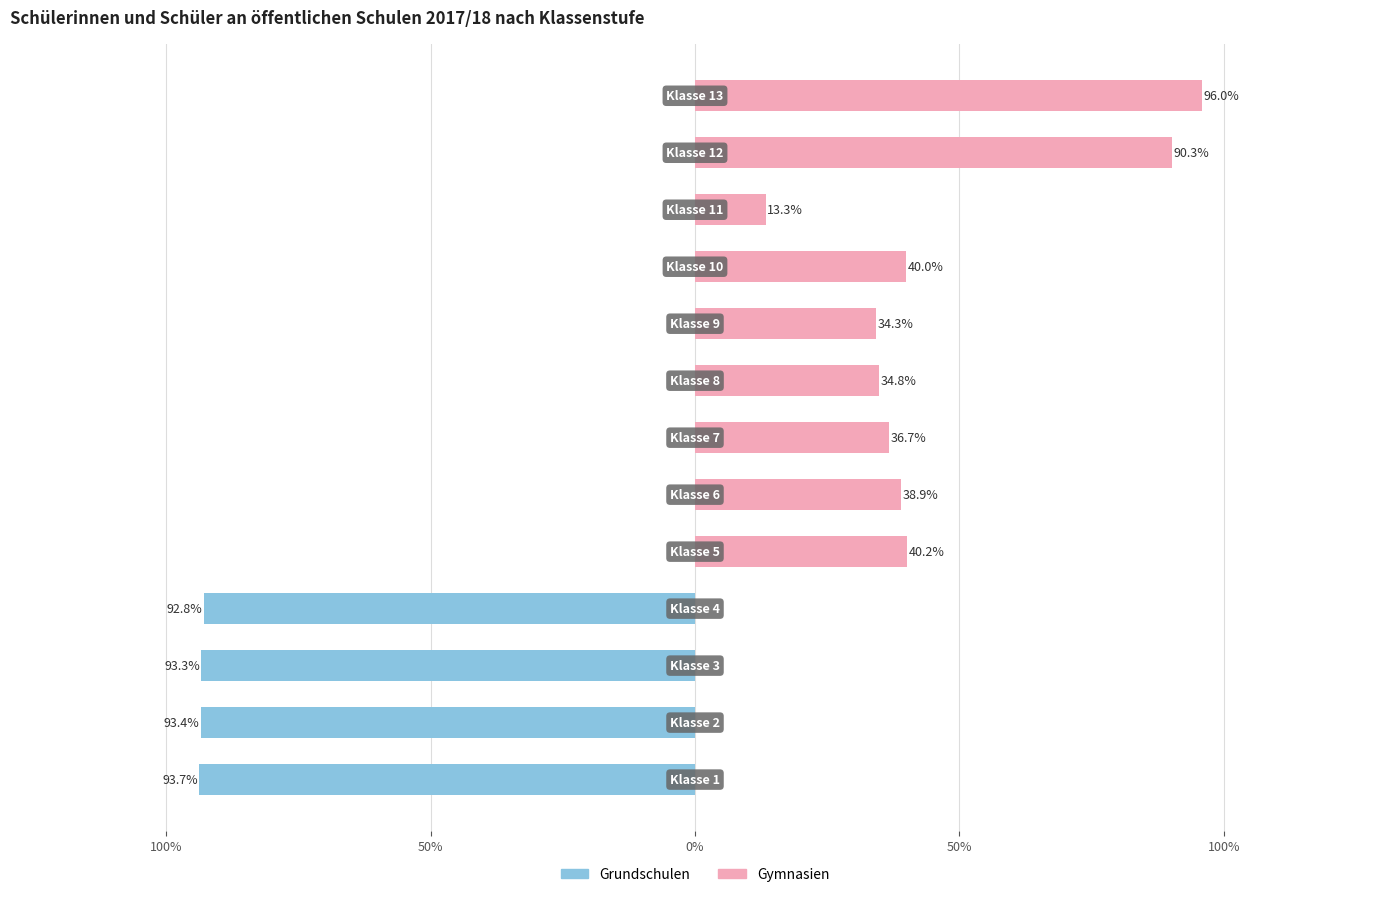

Is the value of Gymnasien at 100% greater than the value of Grundschulen at 7?

No